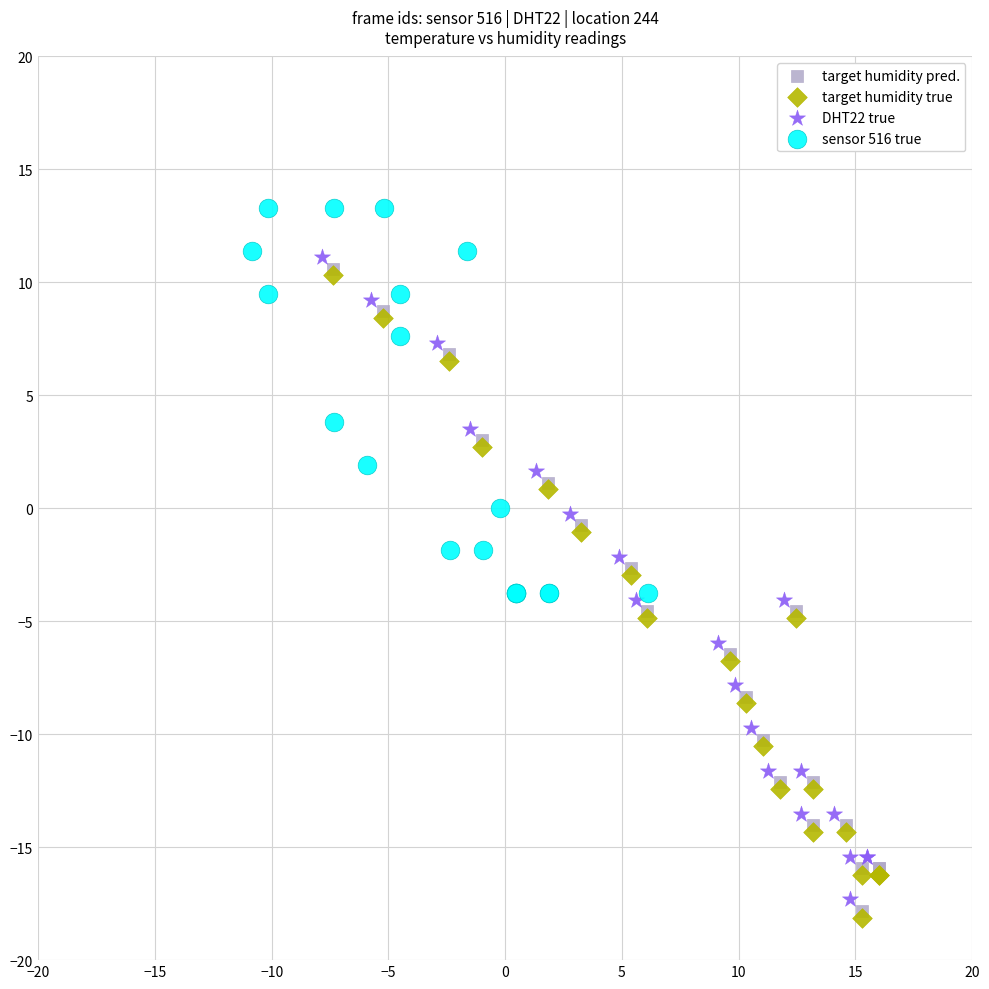

Which series contains the highest Y value?

sensor 516 true